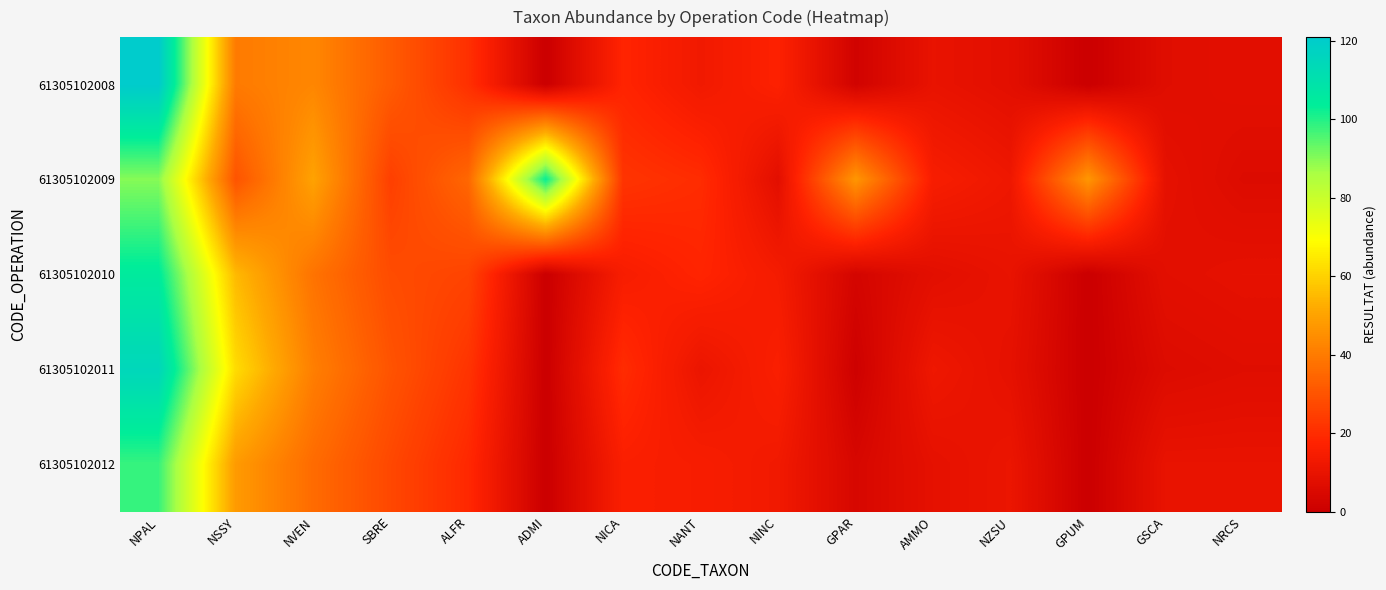

What is the spread (max minus min) of values at NSSY?

32